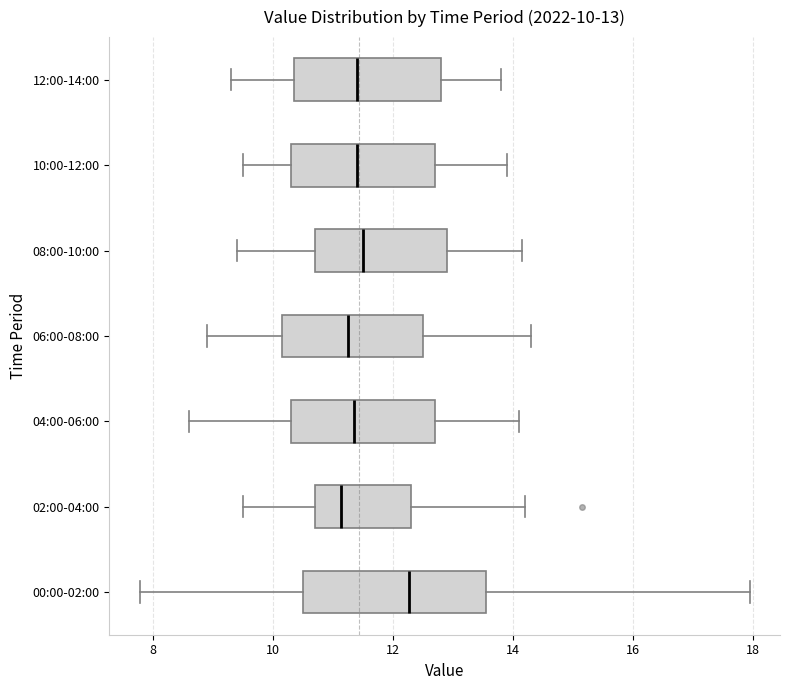

Which box has the furthest to the right median line?

00:00-02:00